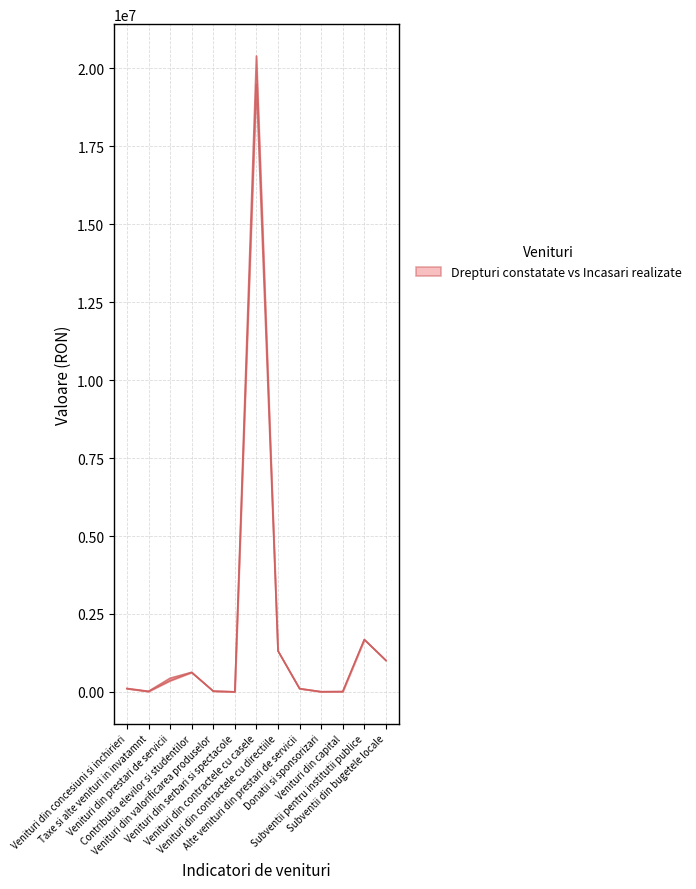

Between Venituri din serbari si spectacole and Venituri din capital, which is larger?

Venituri din capital